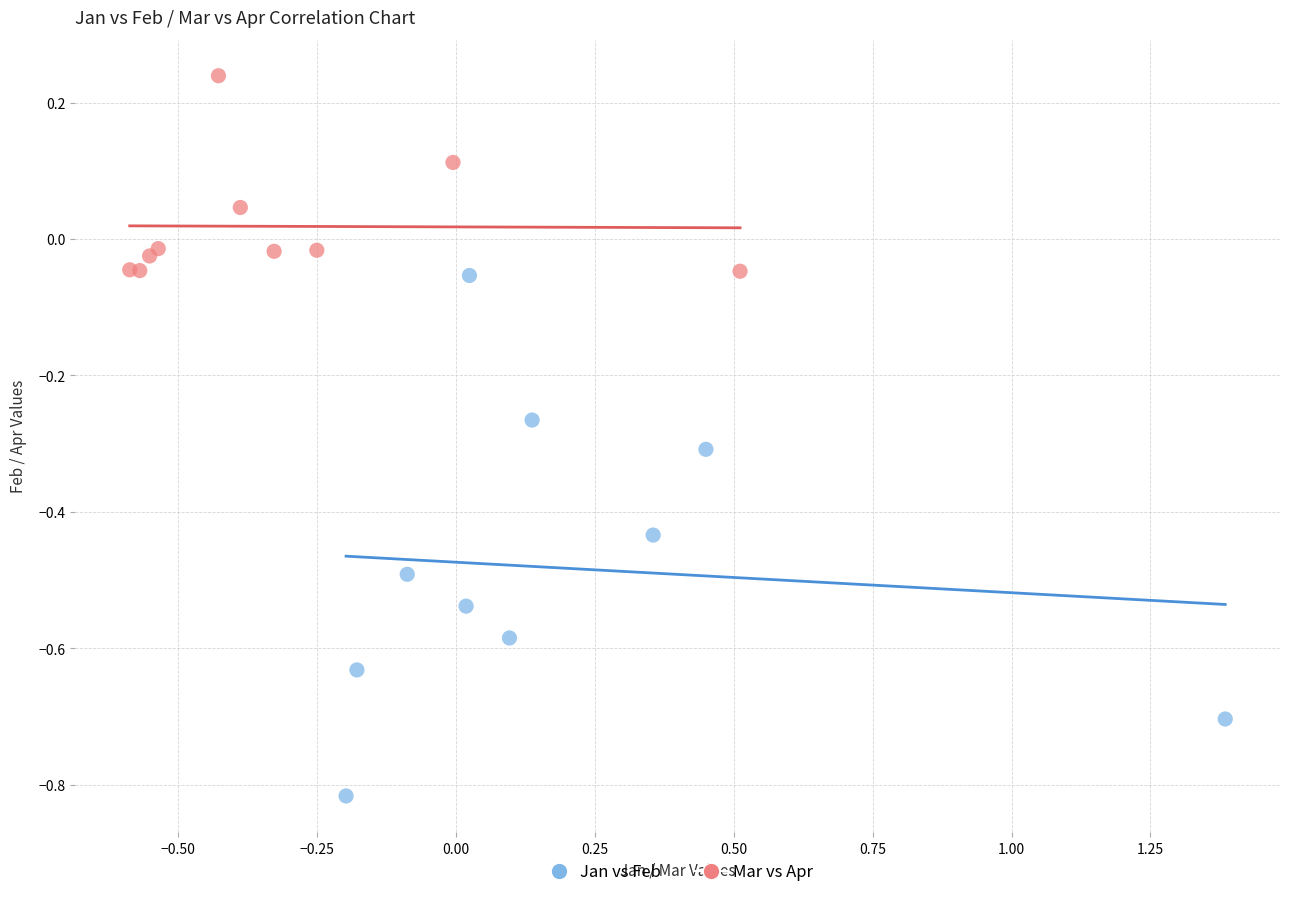

Which series reaches the maximum Y coordinate?

Mar vs Apr